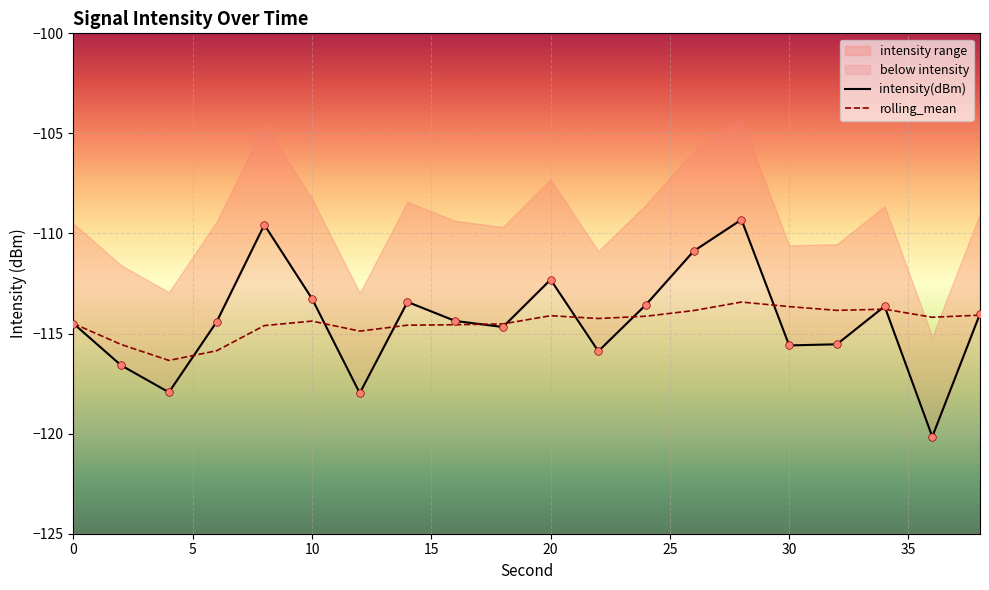

What is the highest value of the rolling_mean series?

-113.4